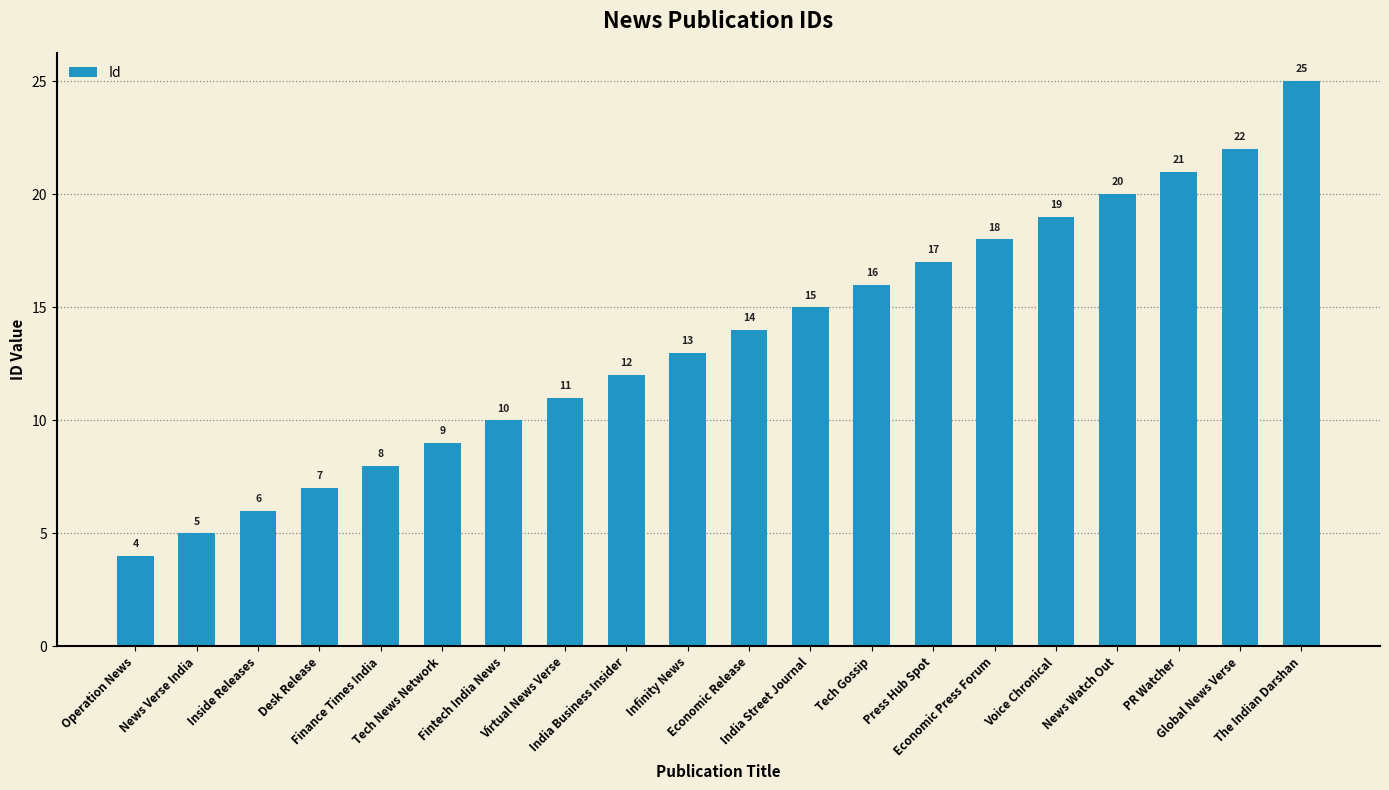

At which category does the chart reach its peak across all series?

The Indian Darshan